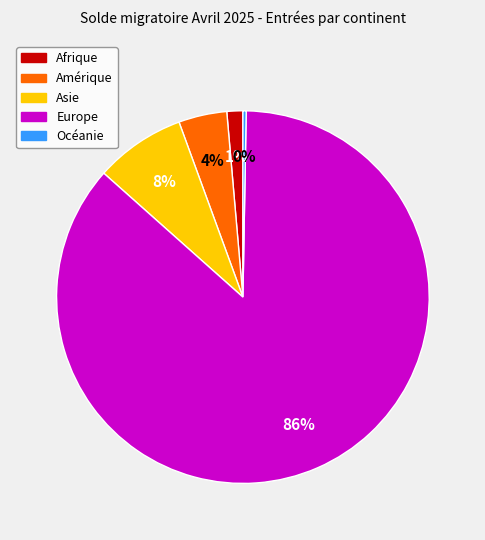

Does Asie account for over 50% of the chart?

No